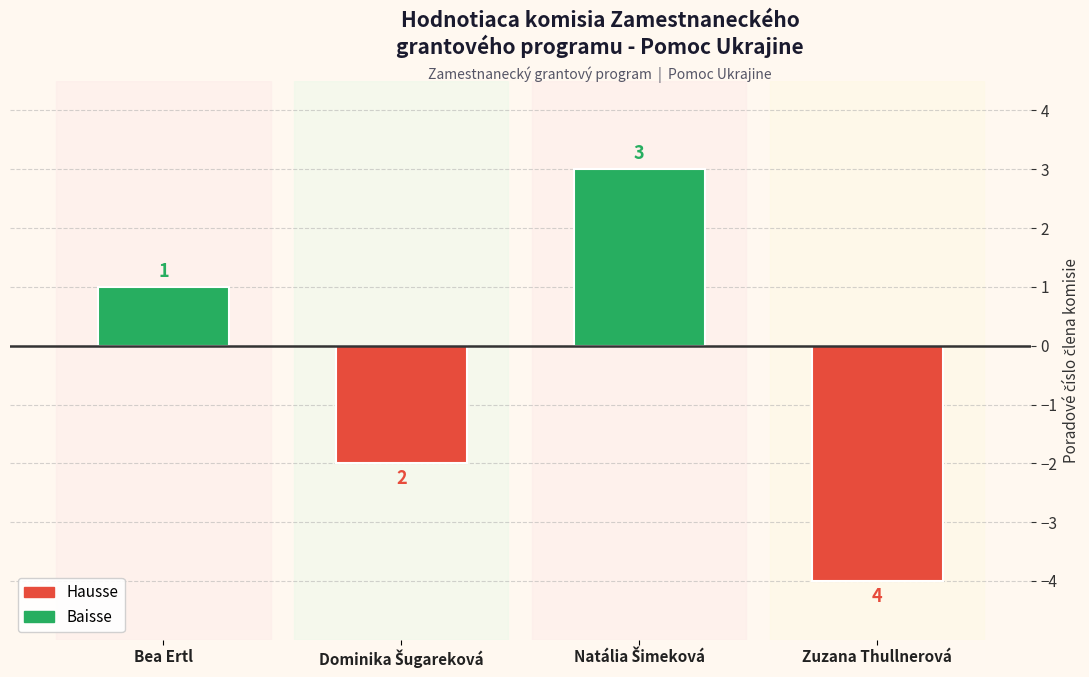

What is the difference between the second highest and minimum values?

5